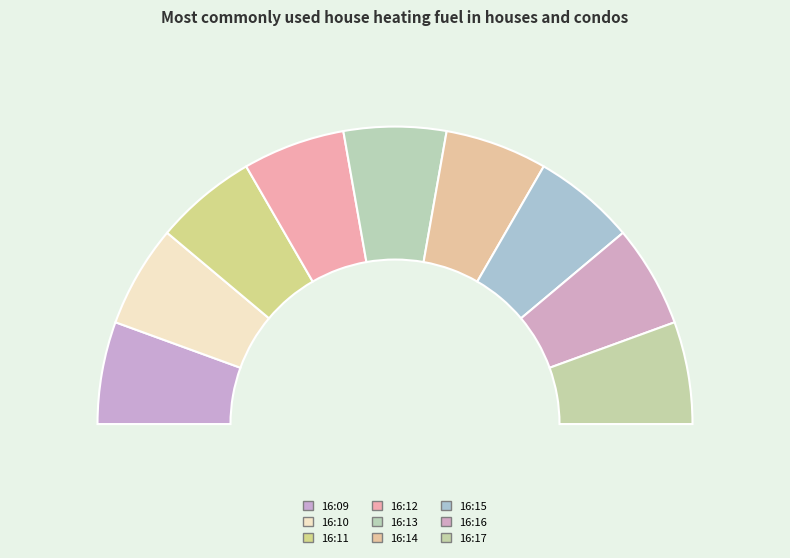

What percentage is NOT represented by 16:14?

88.9%